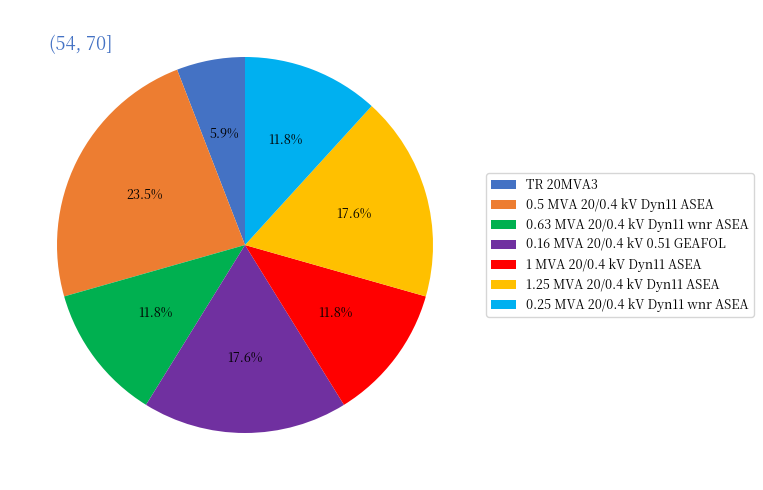

Combined, what portion of the pie is 0.16 MVA 20/0.4 kV 0.51 GEAFOL and 0.25 MVA 20/0.4 kV Dyn11 wnr ASEA?

29.4%